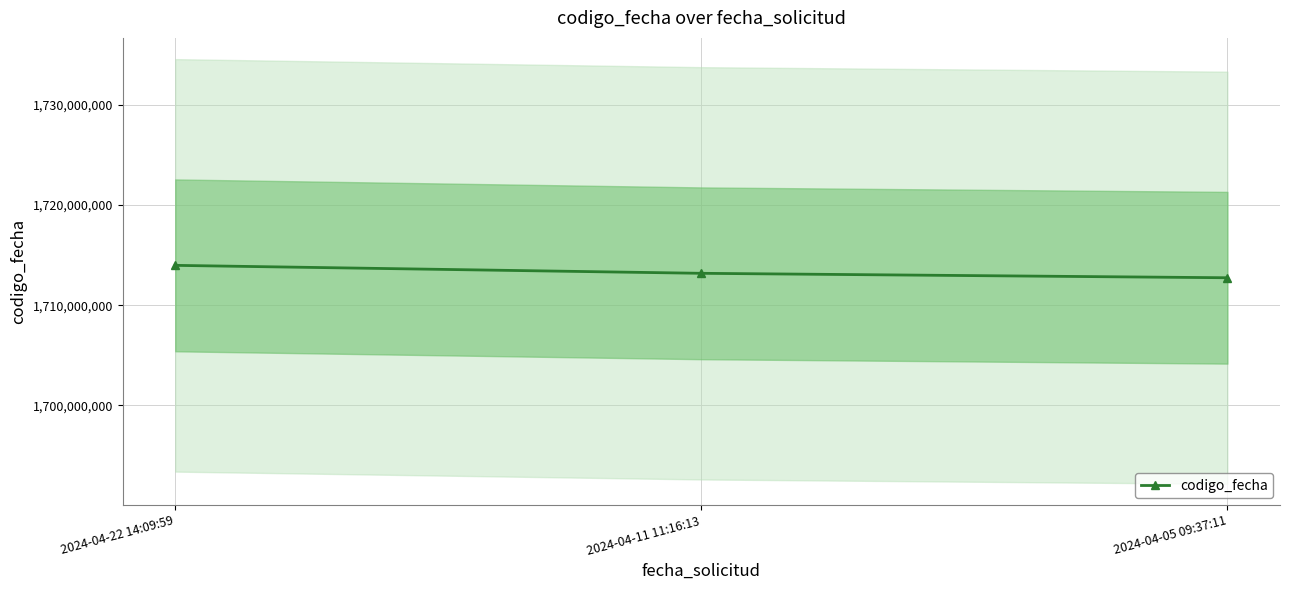

The value at 2024-04-05 09:37:11 is 1712737966. True or false?

True